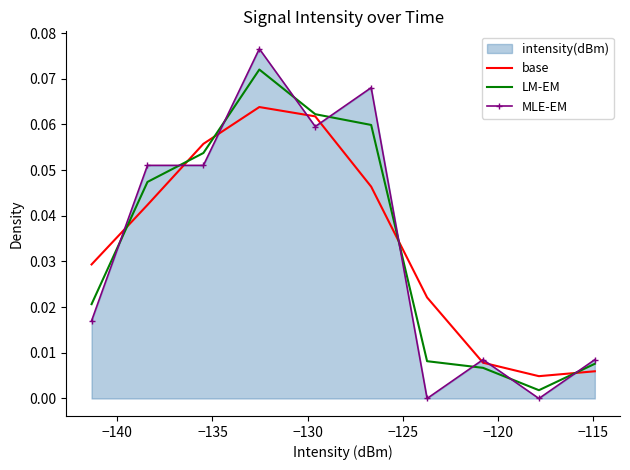

Reading right to left, list all the values displayed in this chart.

base: 0.0	0.0	0.0	0.0	0.0	0.1	0.1	0.1	0.0	0.0
LM-EM: 0.0	0.0	0.0	0.0	0.1	0.1	0.1	0.1	0.0	0.0
MLE-EM: 0.0	0.0	0.0	0.0	0.1	0.1	0.1	0.1	0.1	0.0